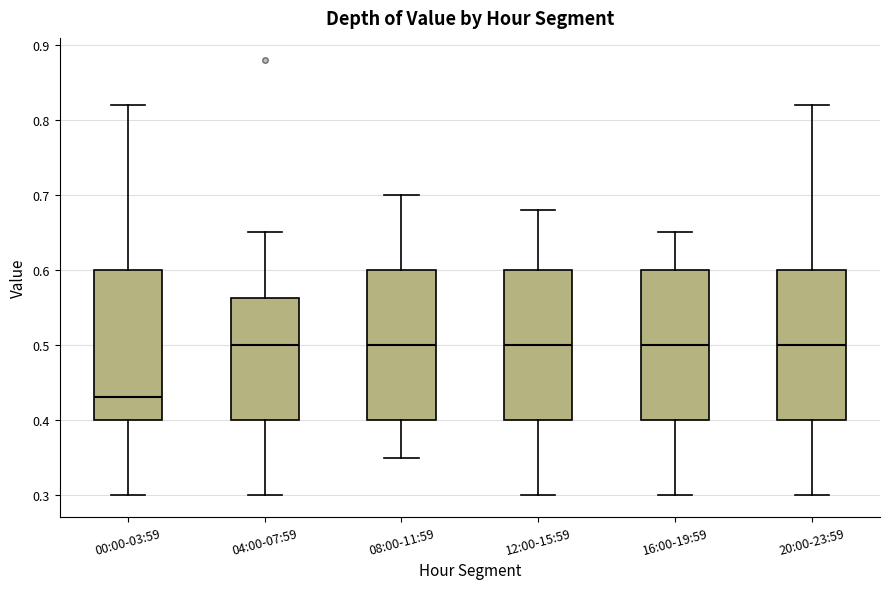

Reading left to right, read every box against the y-axis: the position of its median line, the range the box covers, and the ends of its whiskers. The values are not printed on the chart, so give them approximately, as read against the axis.

00:00-03:59: median 0.43, box 0.40 to 0.60, whiskers 0.30 to 0.82
04:00-07:59: median 0.50, box 0.40 to 0.56, whiskers 0.30 to 0.65
08:00-11:59: median 0.50, box 0.40 to 0.60, whiskers 0.35 to 0.70
12:00-15:59: median 0.50, box 0.40 to 0.60, whiskers 0.30 to 0.68
16:00-19:59: median 0.50, box 0.40 to 0.60, whiskers 0.30 to 0.65
20:00-23:59: median 0.50, box 0.40 to 0.60, whiskers 0.30 to 0.82